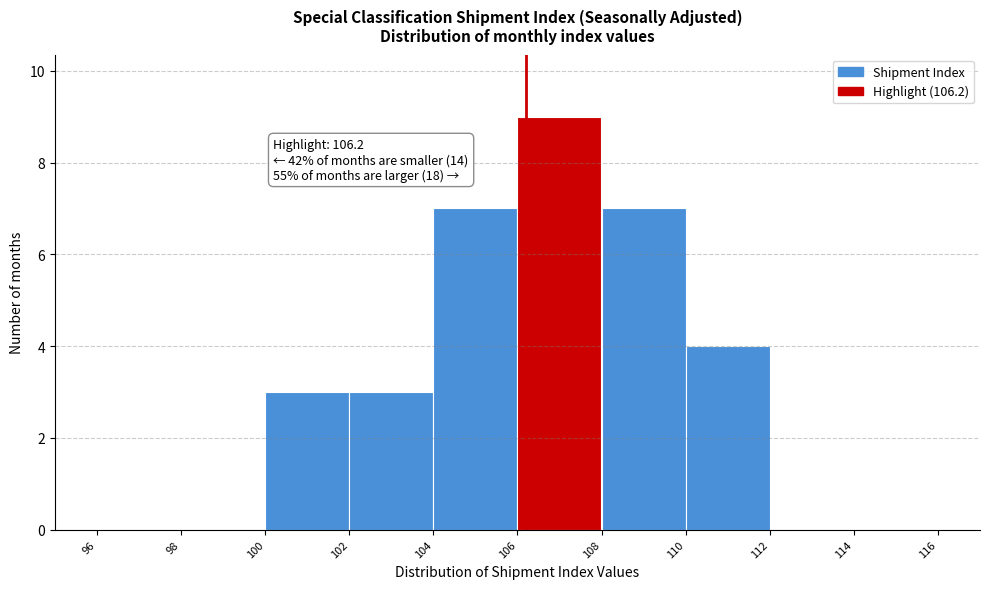

Which range on the x-axis has the tallest bar?

106 to 108